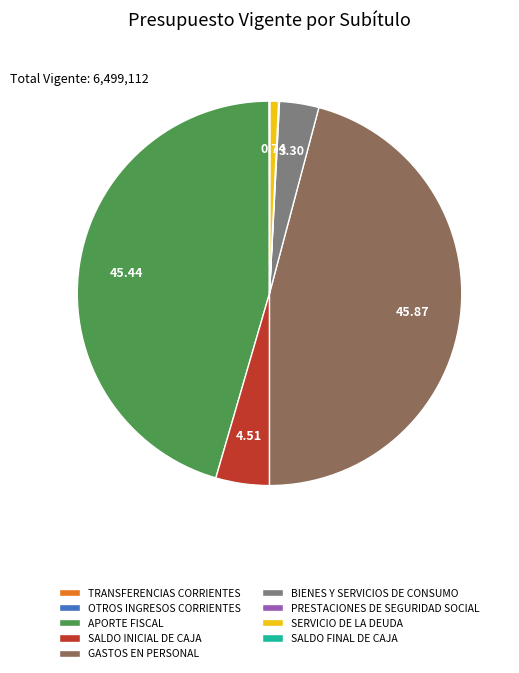

Is SALDO INICIAL DE CAJA the majority of the pie?

No